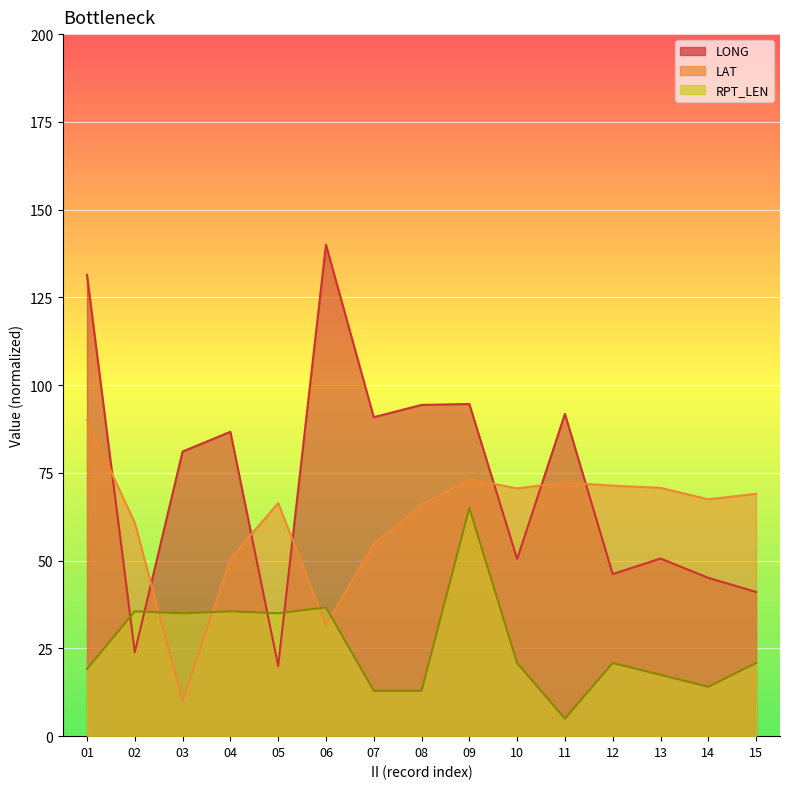

Reading left to right, transcribe all the data shown in this chart.

LONG: 131.4	23.9	81.1	86.7	20.0	140.0	90.9	94.4	94.6	50.5	91.8	46.2	50.6	45.1	41.1
LAT: 90.0	60.8	10.0	50.5	66.4	31.7	54.7	65.9	73.2	70.6	72.3	71.4	70.7	67.5	69.0
RPT_LEN: 19.2	35.6	35.0	35.6	35.0	36.7	12.9	12.9	65.0	20.8	5.0	20.8	17.5	14.1	20.8